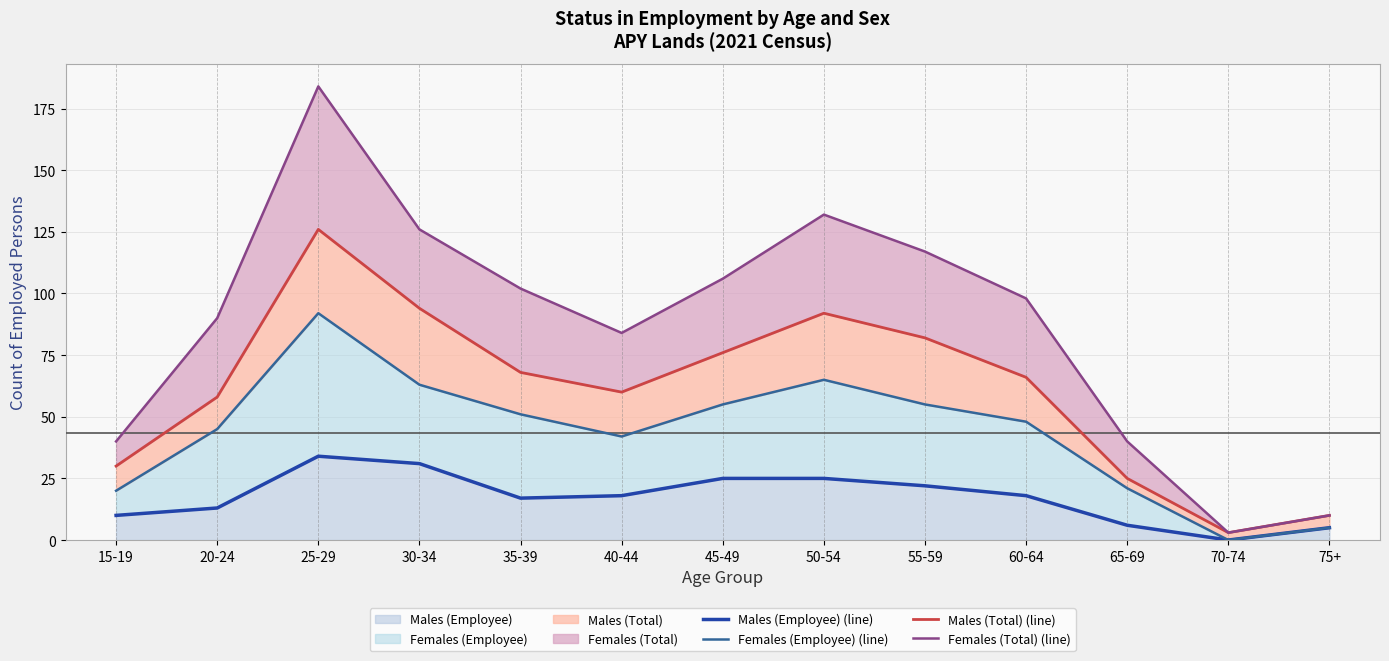

True or false: Females (Total) (line) has a value of 52 at 35-39.

False